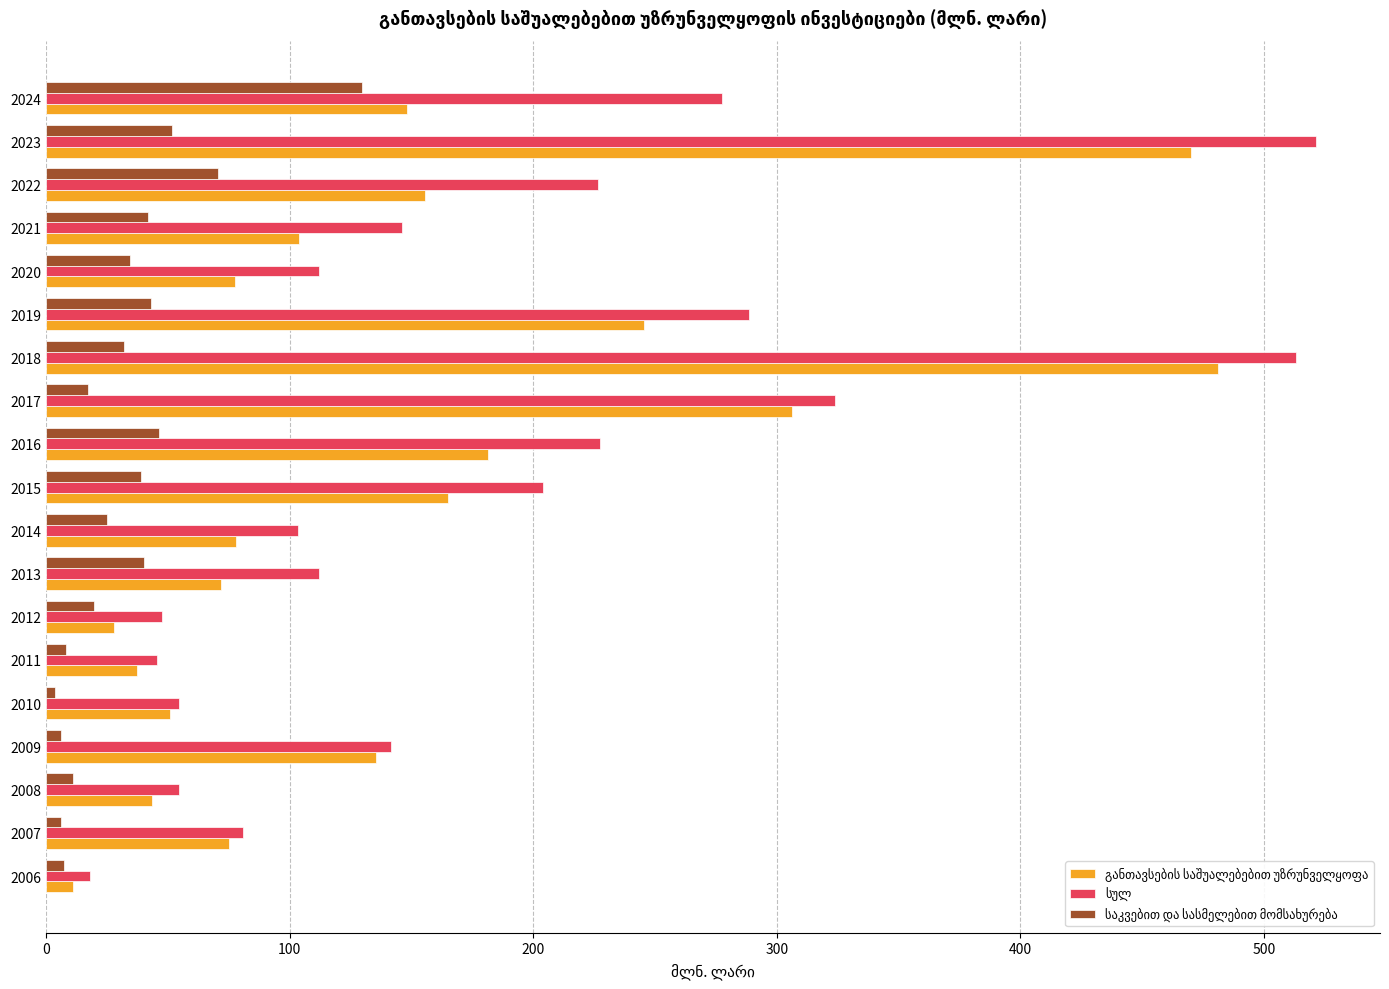

Count the number of data series in this chart.

3